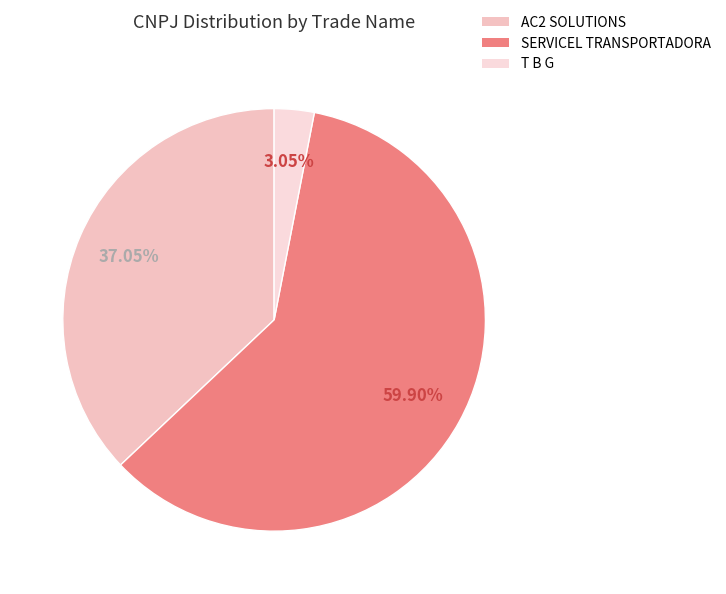

To the nearest percent, what percentage of the pie is SERVICEL TRANSPORTADORA?

60%